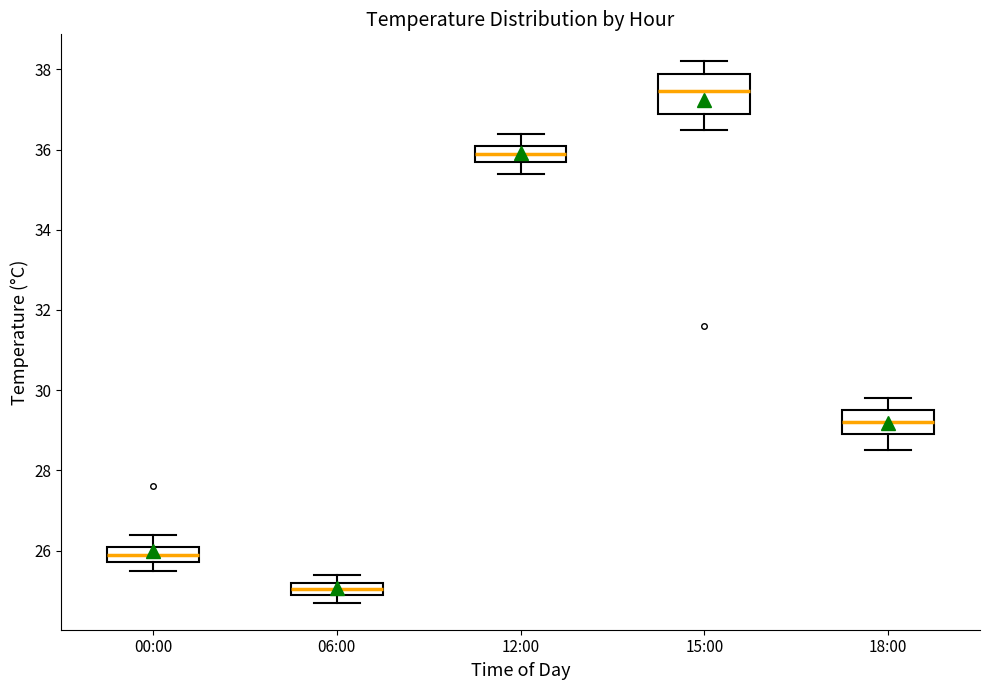

Where is the lower edge of the box for 18:00 on the y-axis? The values are not printed on the chart, so give them approximately, as read against the axis.

29.0